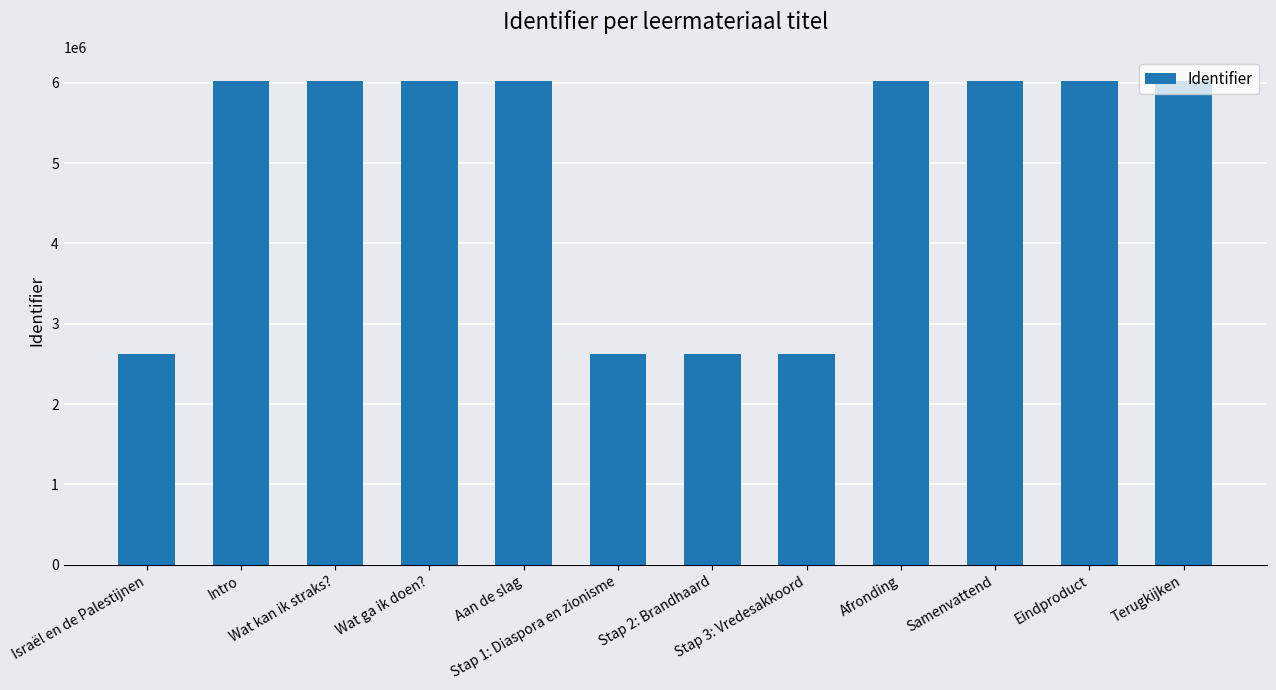

What is the sum of all values?

58658350